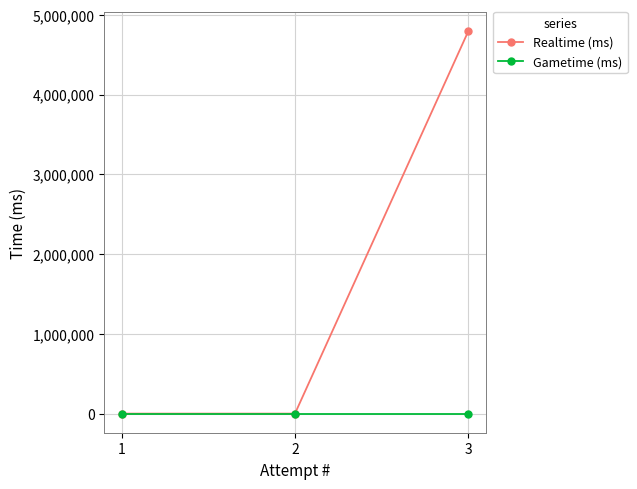

Rank the series by their maximum value, from highest to lowest.

Realtime (ms), Gametime (ms)